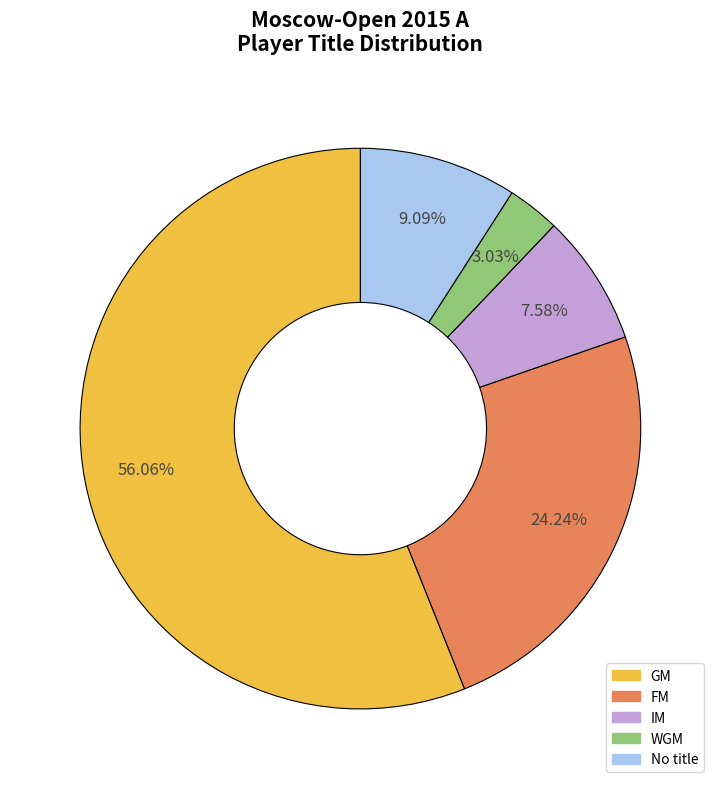

Does any single category account for the majority?

Yes